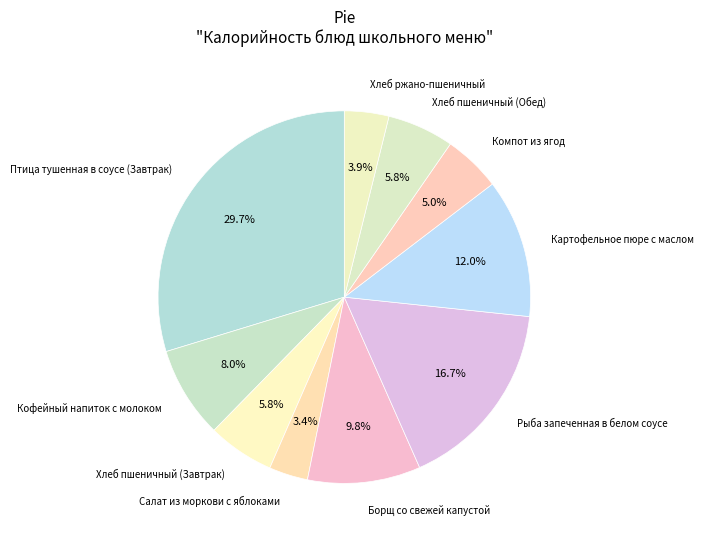

To the nearest percent, what is the average slice percentage?

10%